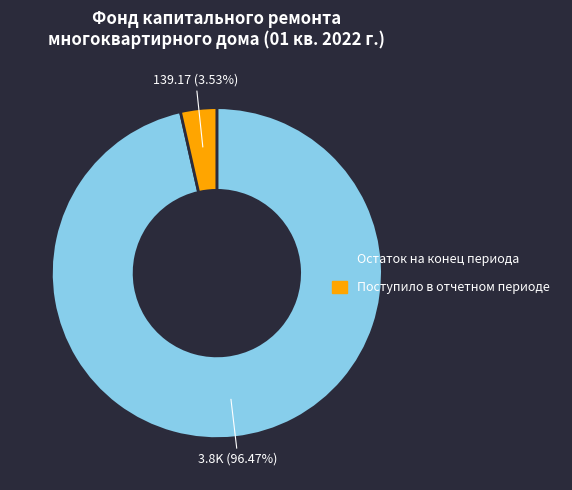

Does any single category account for the majority?

Yes